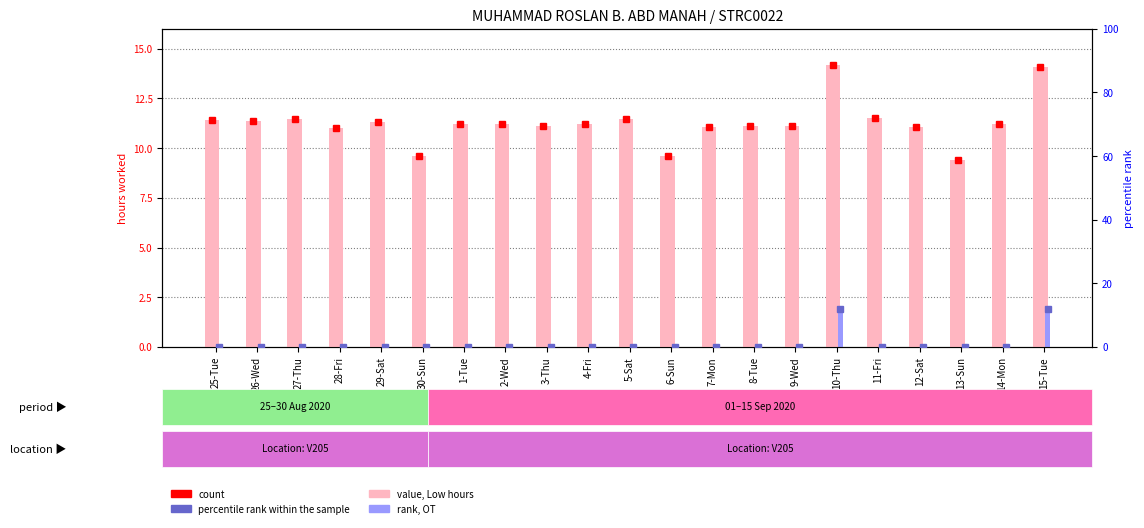

What is the difference between the maximum and minimum values in the rank, Detection Call = ABSENT series?

2.0